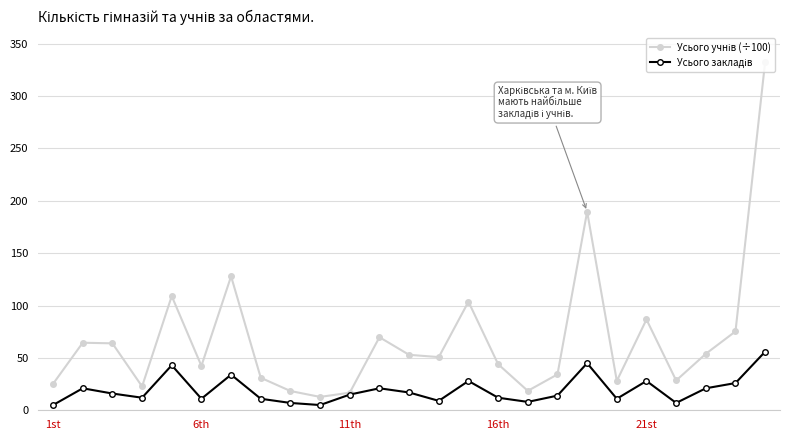

How many categories are shown in the chart?

25